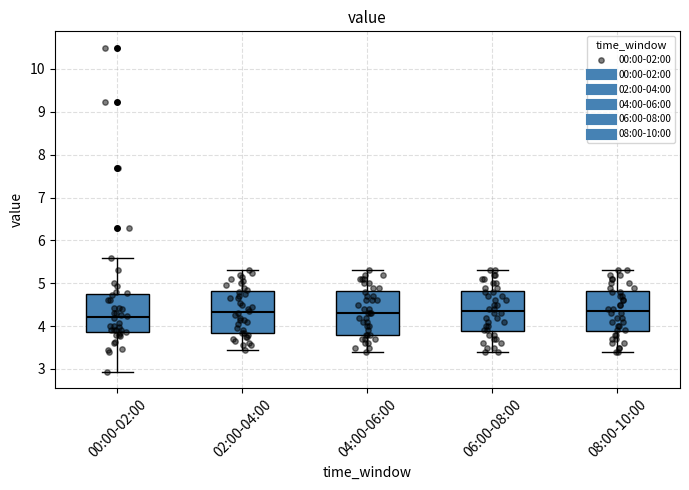

Reading left to right, transcribe this box plot: for each box, give where its median line is, the range the box spans, and where its two whiskers end, as read against the y-axis. The values are not printed on the chart, so give them approximately, as read against the axis.

00:00-02:00: median 4.2, box 3.9 to 4.7, whiskers 2.9 to 5.6
02:00-04:00: median 4.3, box 3.9 to 4.8, whiskers 3.5 to 5.3
04:00-06:00: median 4.3, box 3.8 to 4.8, whiskers 3.4 to 5.3
06:00-08:00: median 4.4, box 3.9 to 4.8, whiskers 3.4 to 5.3
08:00-10:00: median 4.4, box 3.9 to 4.8, whiskers 3.4 to 5.3